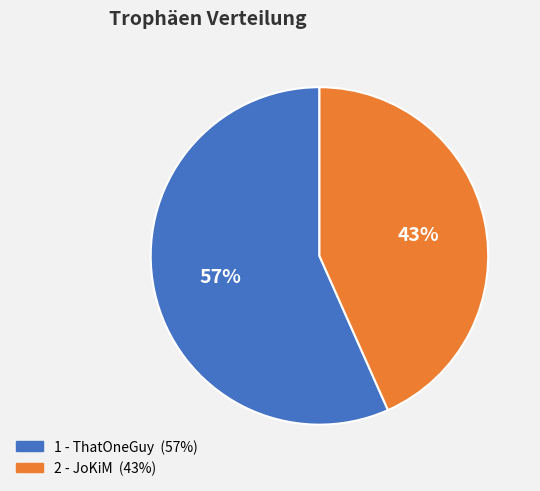

Which category has the smallest portion of the pie?

2 - JoKiM